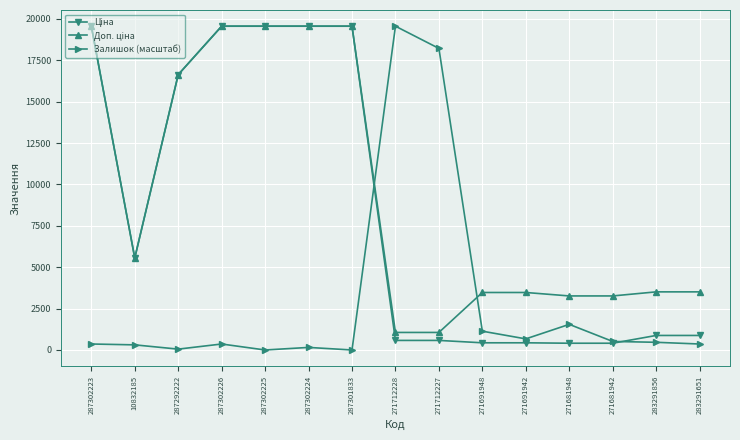

True or false: Залишок (масштаб) has a value of 28171.4 at 271712227.

False